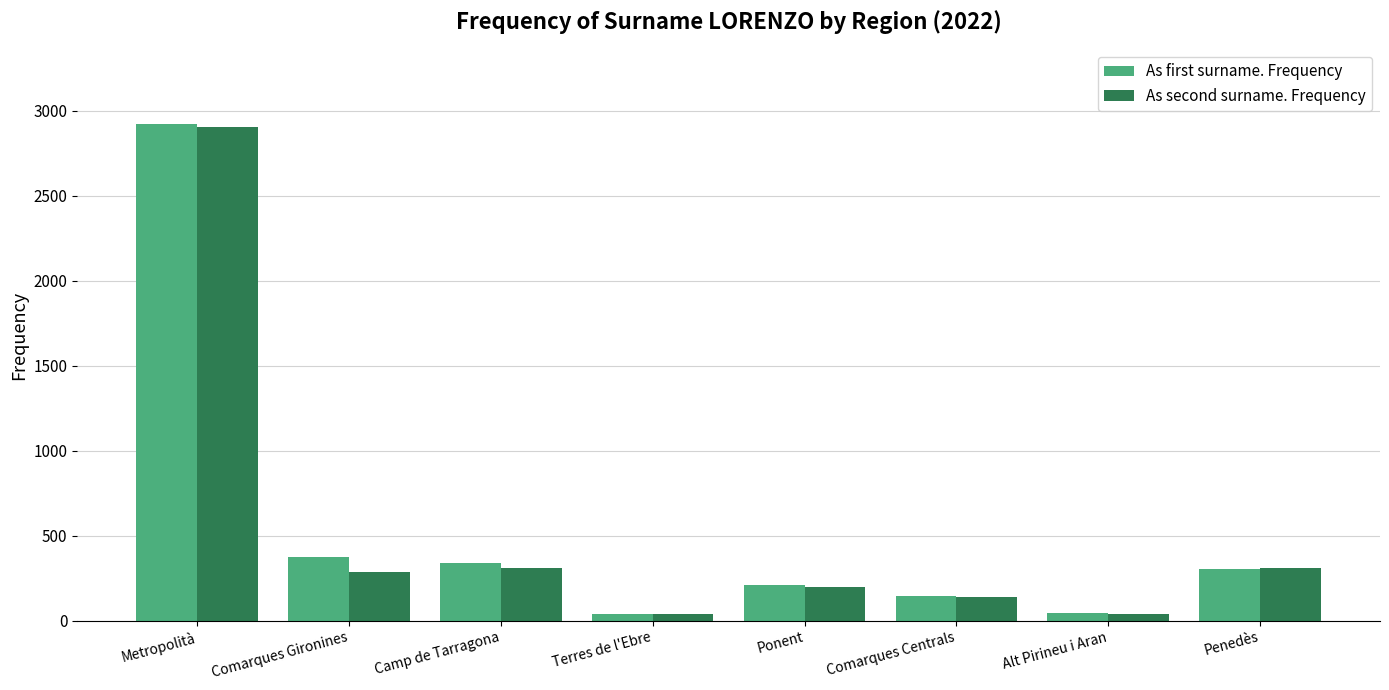

At which label does As second surname. Frequency first exceed 285?

Metropolità